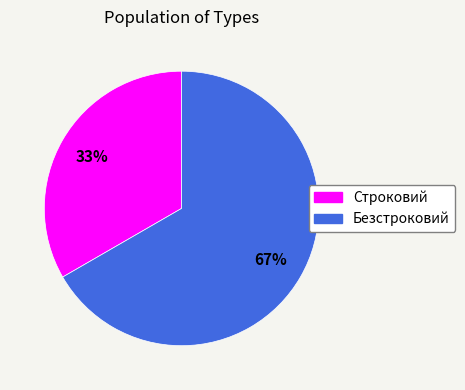

What percentage is the Безстроковий slice, to the nearest percent?

67%